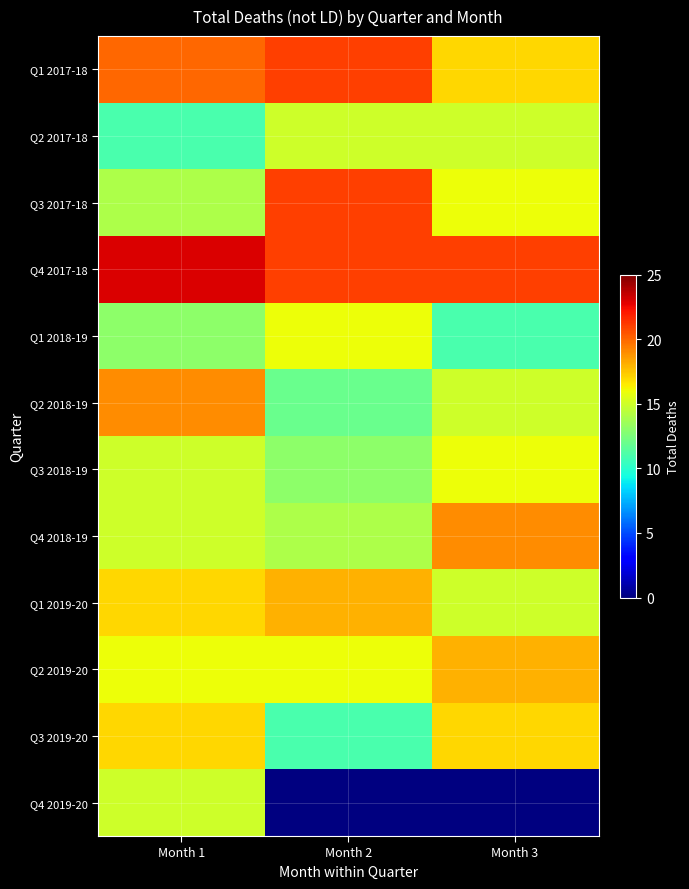

Between Month 3 and Month 2, which is larger?

Month 2